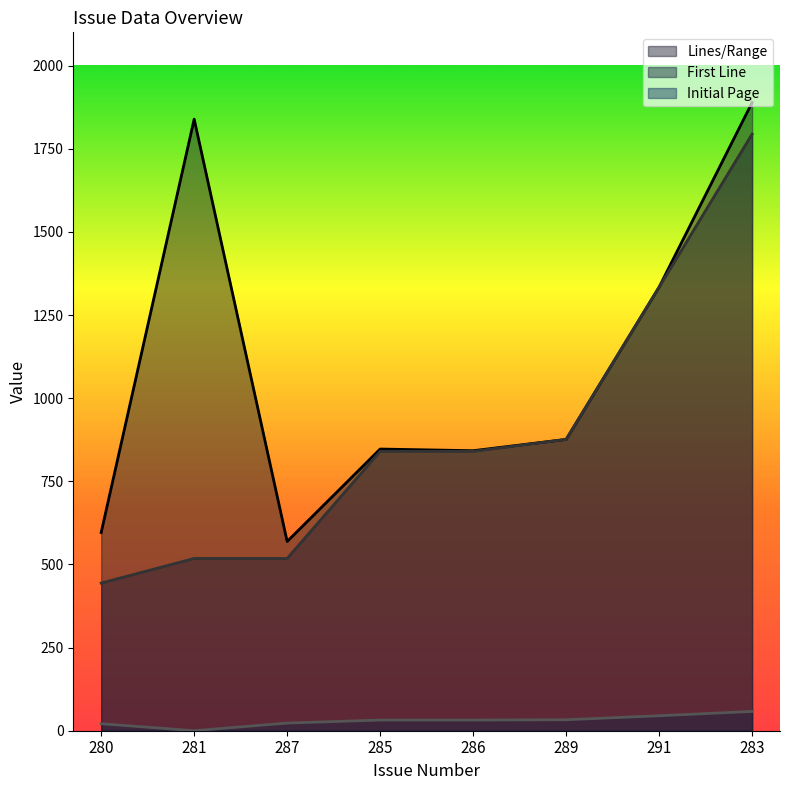

How many lines are shown in the chart?

3